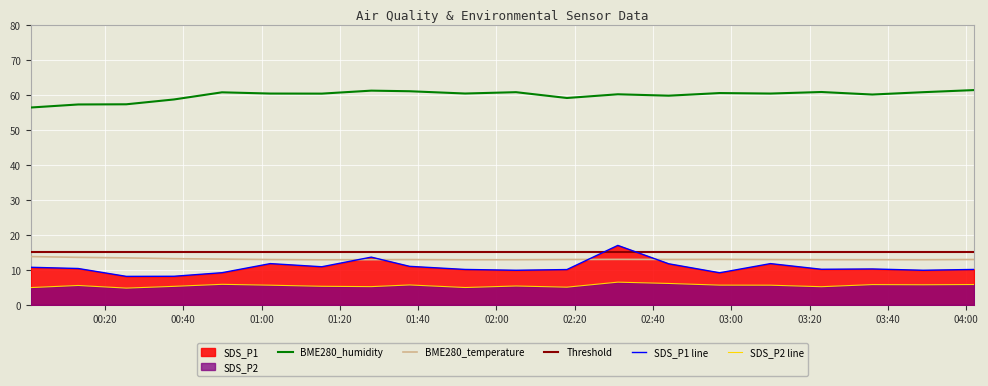

How many values in the SDS_P1 series are below 10?

6